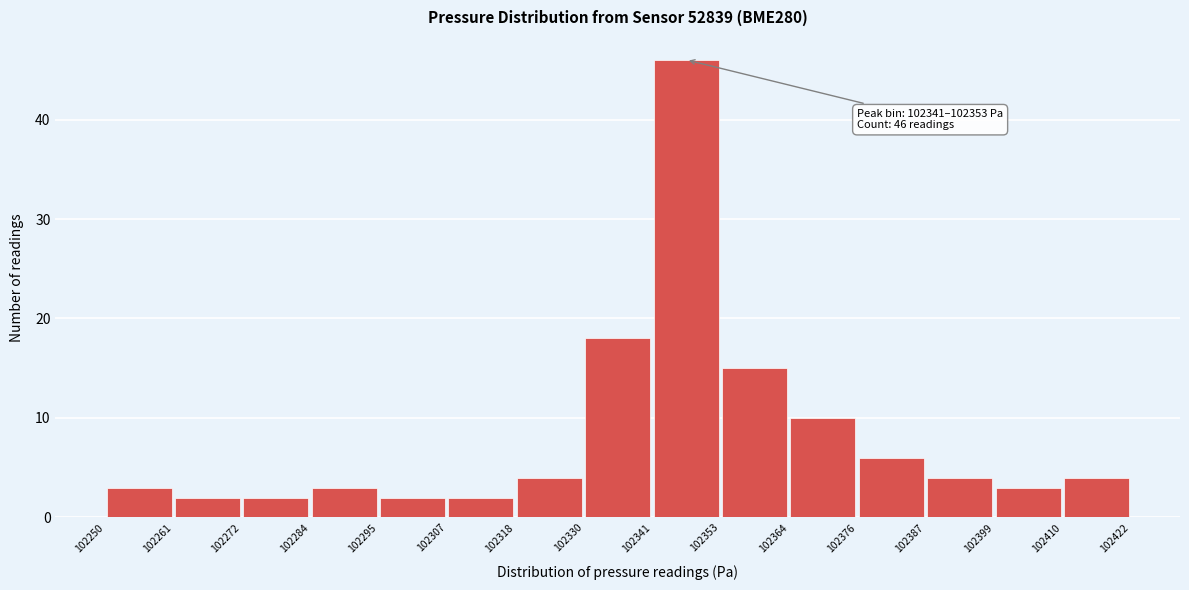

Over which range of the x-axis is the bar tallest?

102341 to 102353